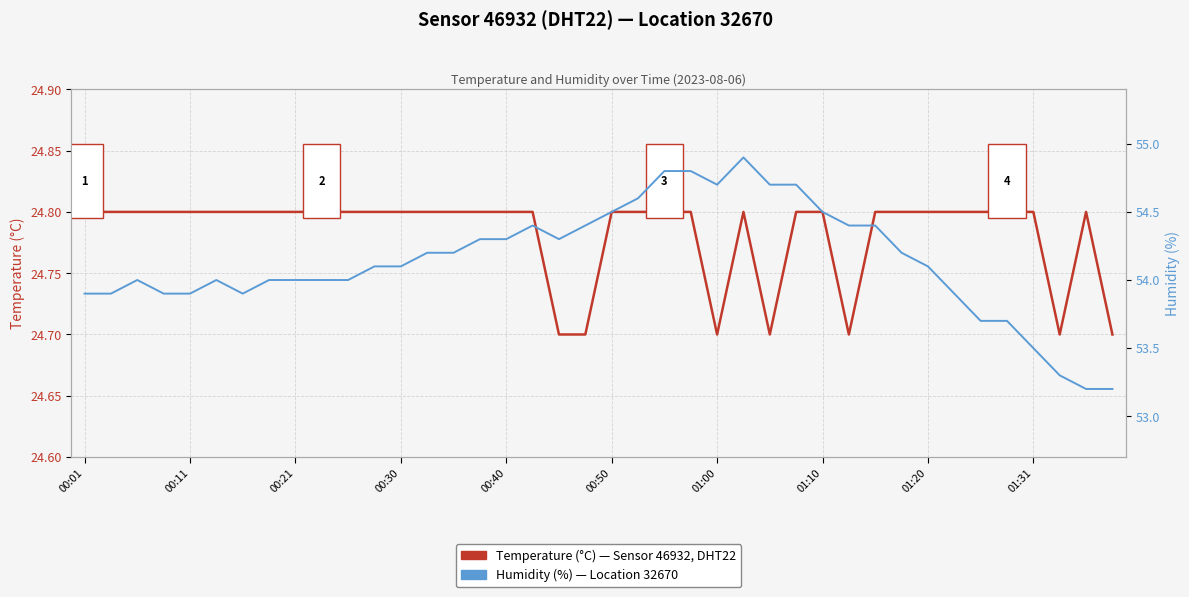

At which category is the sum across all series the highest?

25